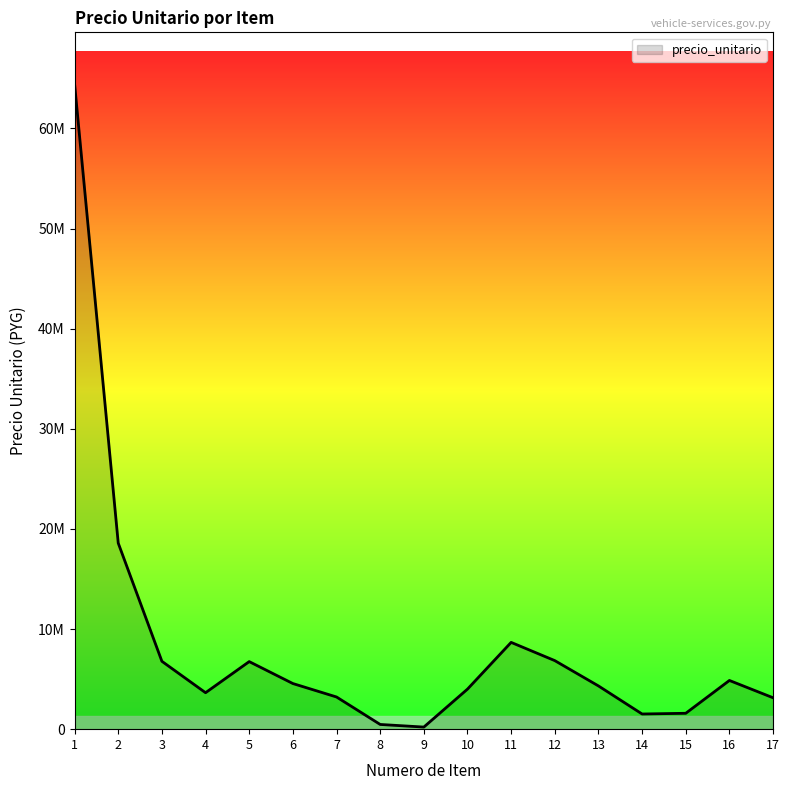

How many values are below 4318686?

8